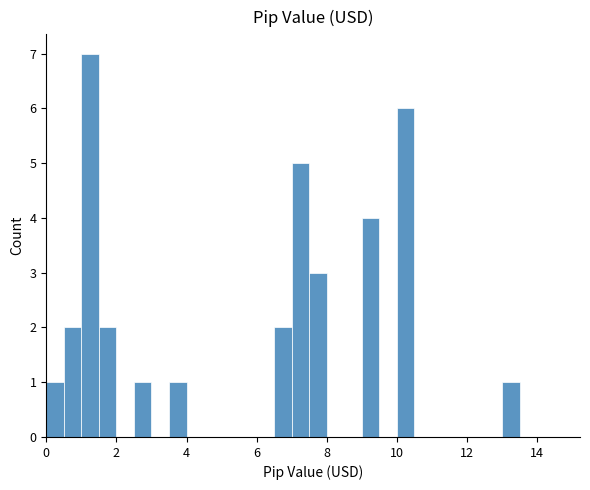

Around what value on the x-axis is the tallest bar? Give the approximate position of its centre, as read against the axis.

1.2